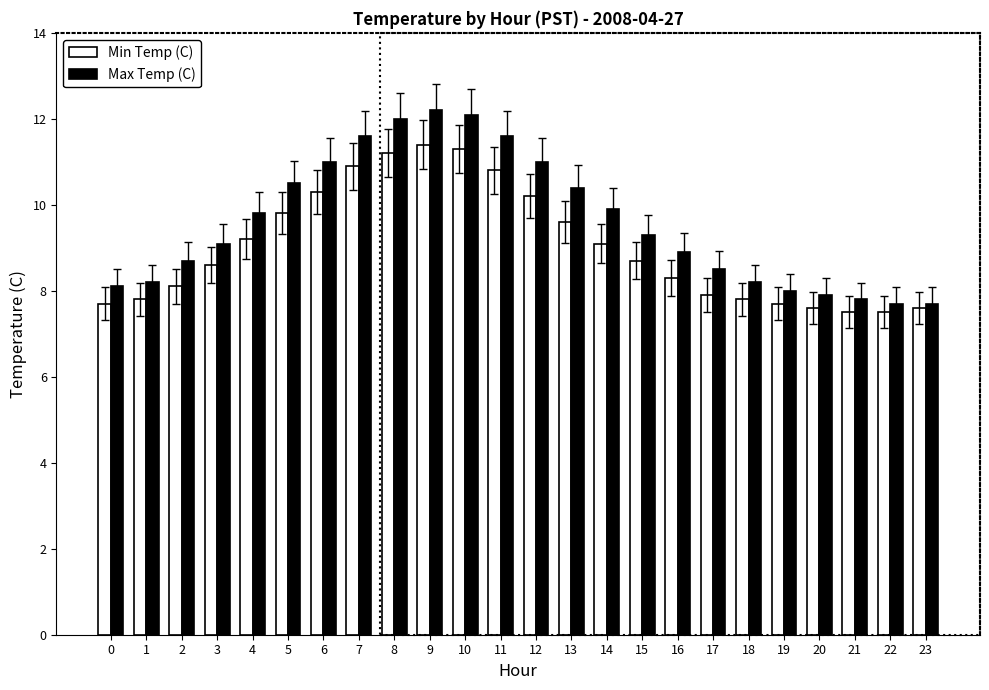

What is the minimum value shown in the chart?

7.5